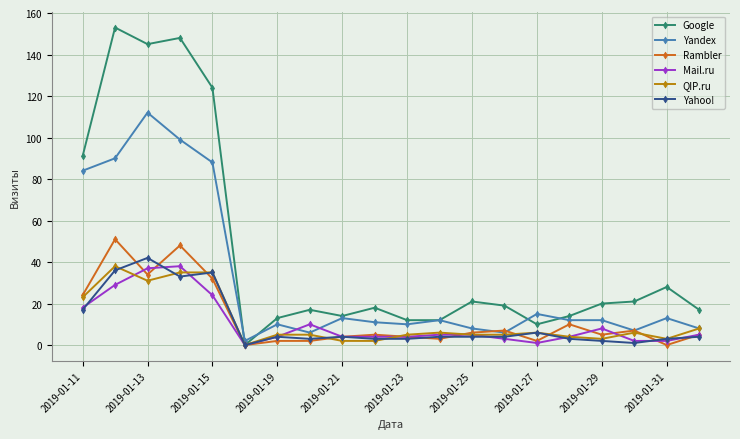

What is the difference between the second highest and second lowest values in the QIP.ru series?

33